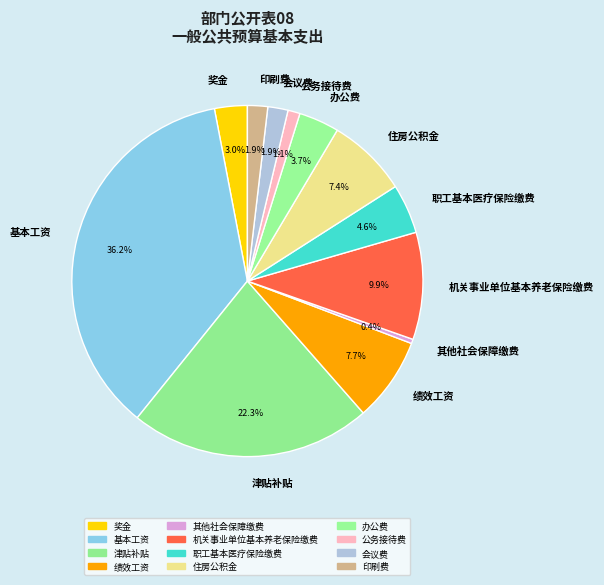

Which has a higher value, 住房公积金 or 津贴补贴?

津贴补贴